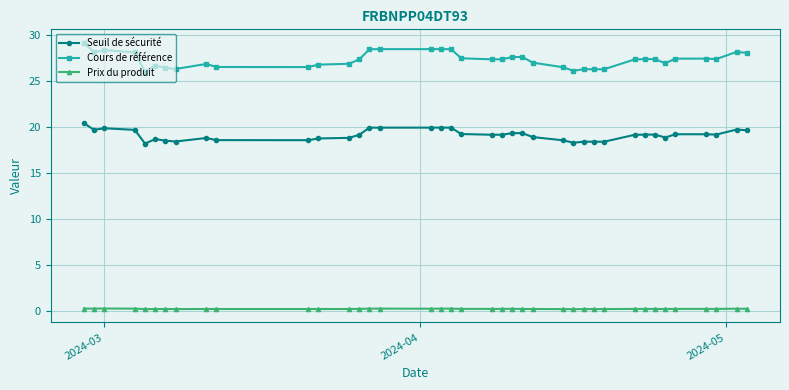

What is the difference between the second highest and second lowest values in the Prix du produit series?

0.1